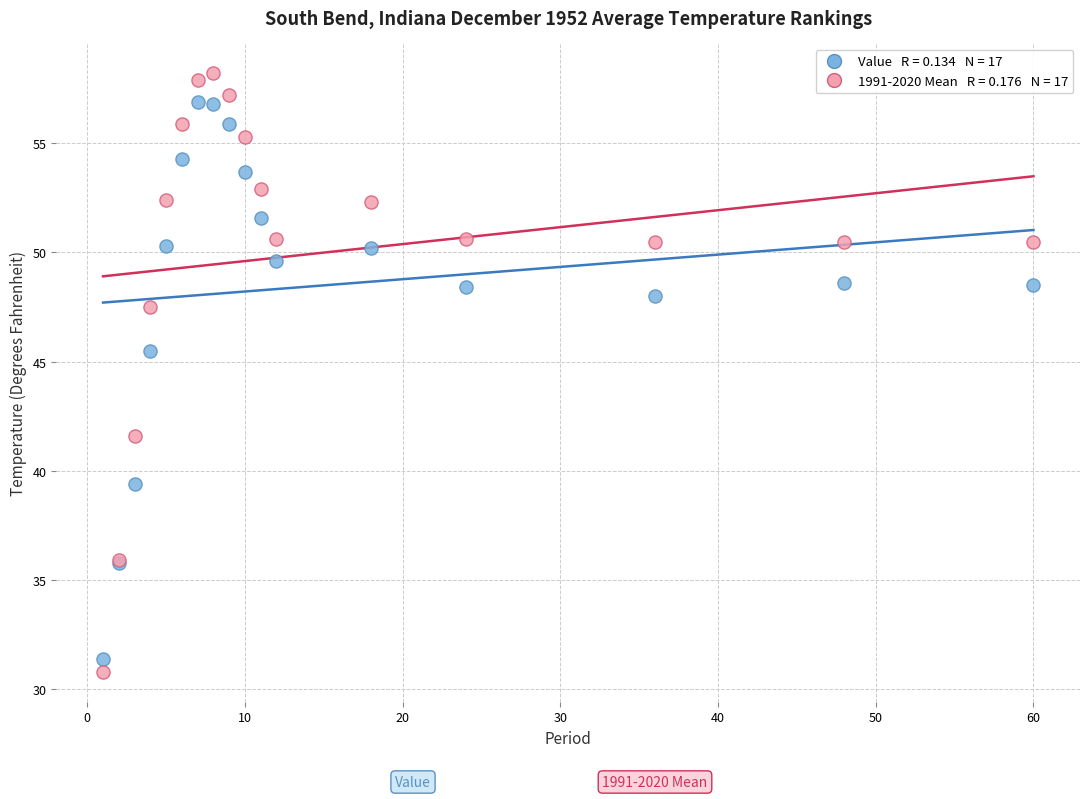

Across all series, what Y value is closest to 44?

45.5